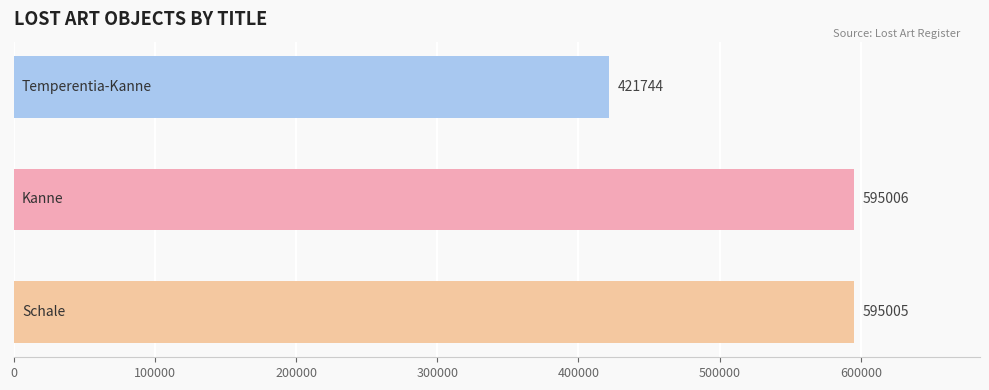

What is the greatest value displayed?

595006